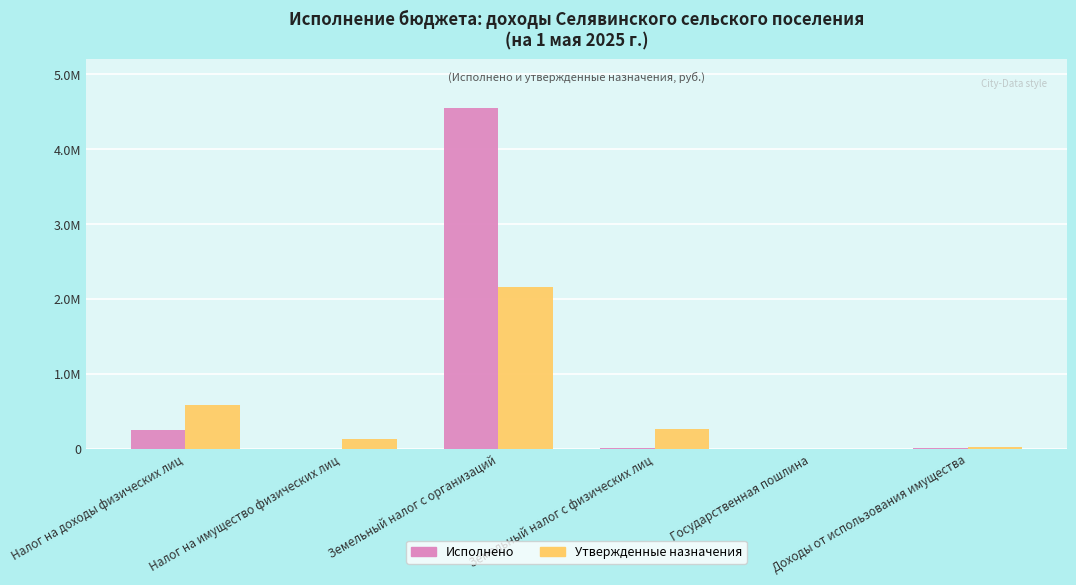

Does the chart contain stacked bars?

No